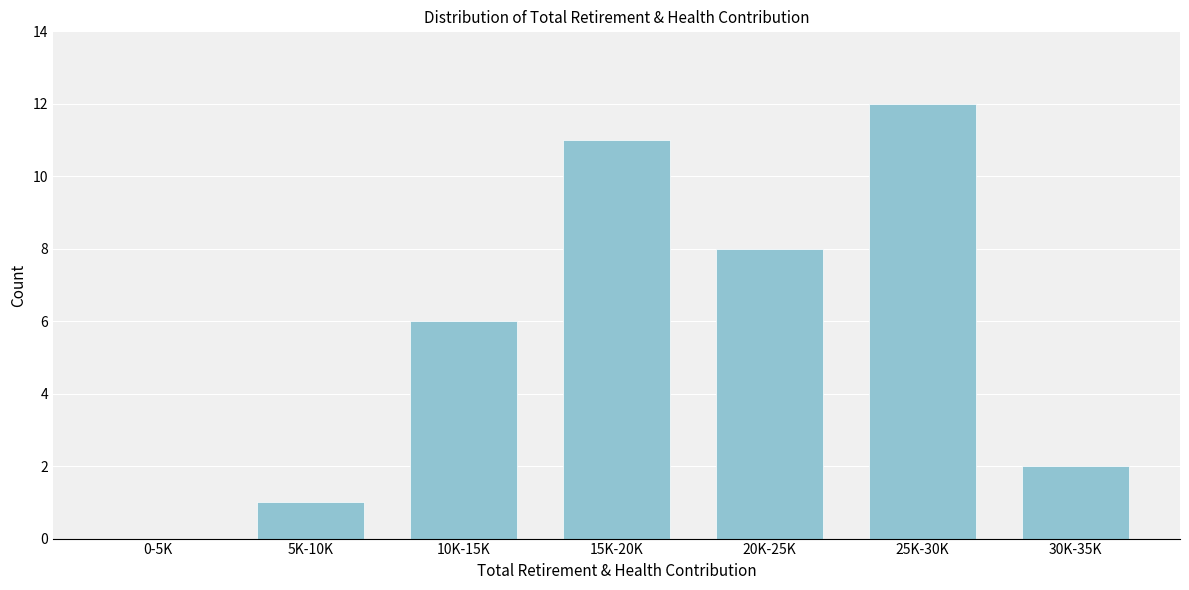

Reading left to right, what are all the values shown in this chart?

0-5K=0	5K-10K=1	10K-15K=6	15K-20K=11	20K-25K=8	25K-30K=12	30K-35K=2